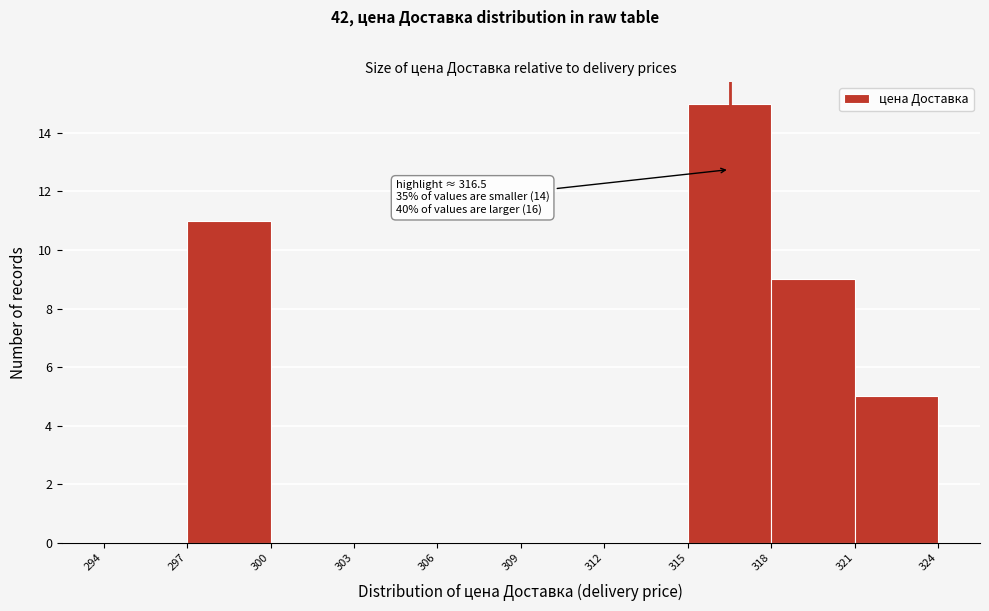

Over which range of the x-axis is the bar tallest?

315 to 318